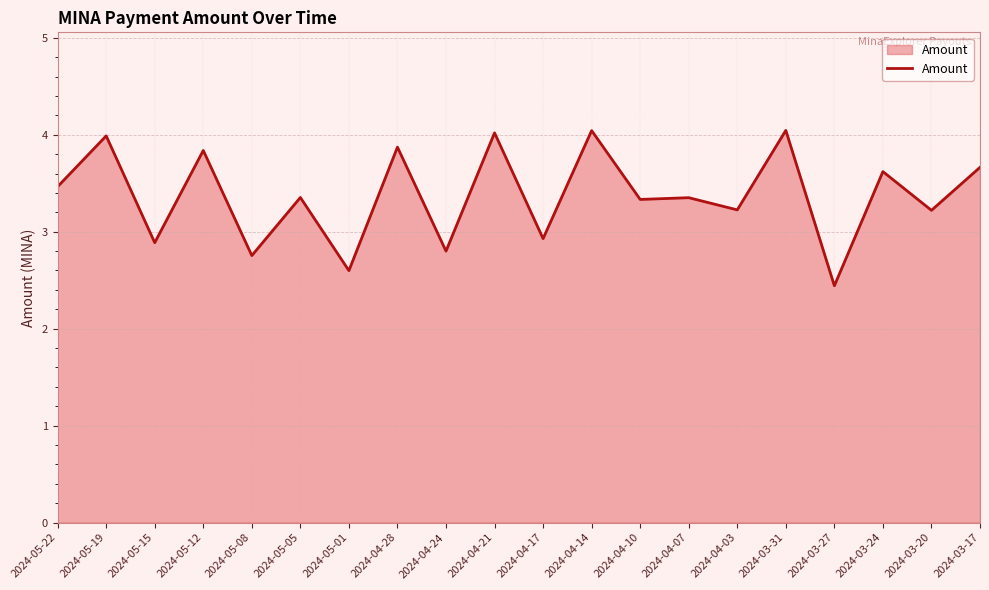

Approximately how many times larger is the value at 2024-04-24 compared to 2024-05-08?

1.0